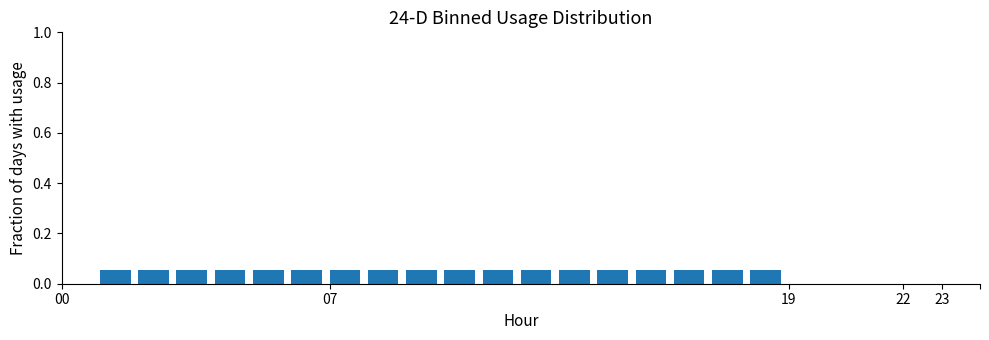

Reading left to right, transcribe this chart: for each bar, give the range it covers on the x-axis and its height. The values are not printed on the chart, so give them approximately, as read against the axis.

0 to 1: 0
1 to 2: 0.06
2 to 3: 0.06
3 to 4: 0.06
4 to 5: 0.06
5 to 6: 0.06
6 to 7: 0.06
7 to 8: 0.06
8 to 9: 0.06
9 to 10: 0.06
10 to 11: 0.06
11 to 12: 0.06
12 to 13: 0.06
13 to 14: 0.06
14 to 15: 0.06
15 to 16: 0.06
16 to 17: 0.06
17 to 18: 0.06
18 to 19: 0.06
19 to 20: 0
20 to 21: 0
21 to 22: 0
22 to 23: 0
23 to 24: 0